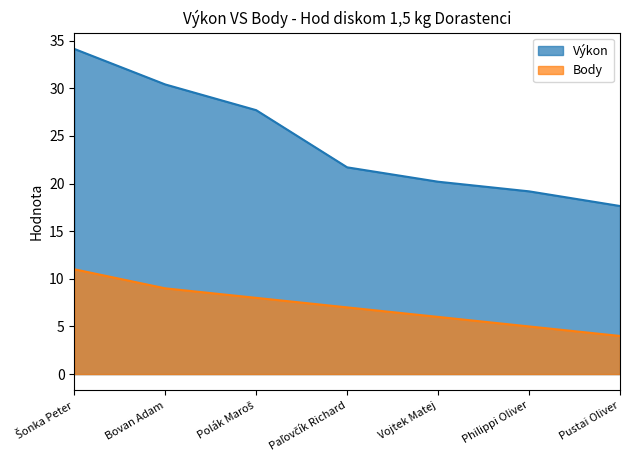

Does the chart have visible grid lines?

No